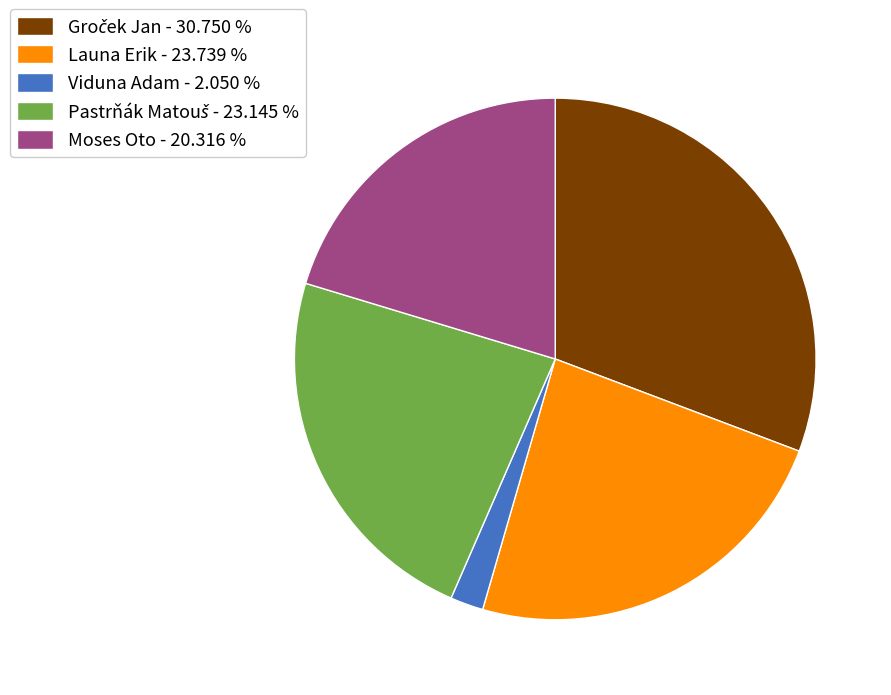

Combined, do Viduna Adam - 2.050 % and Moses Oto - 20.316 % account for over 50%?

No